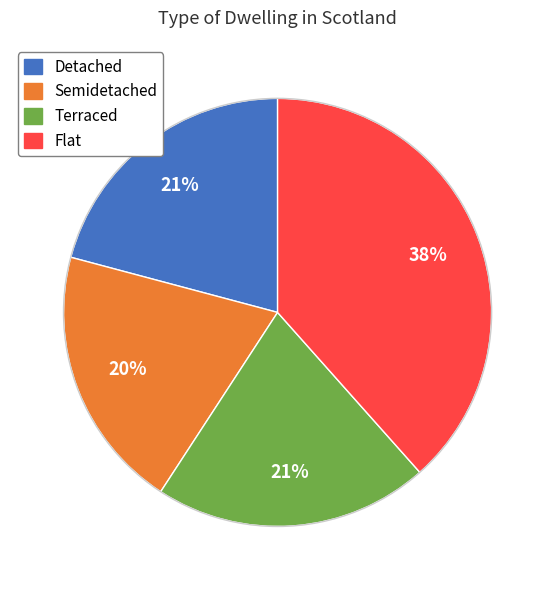

Is the sum of Detached and Terraced greater than half?

No